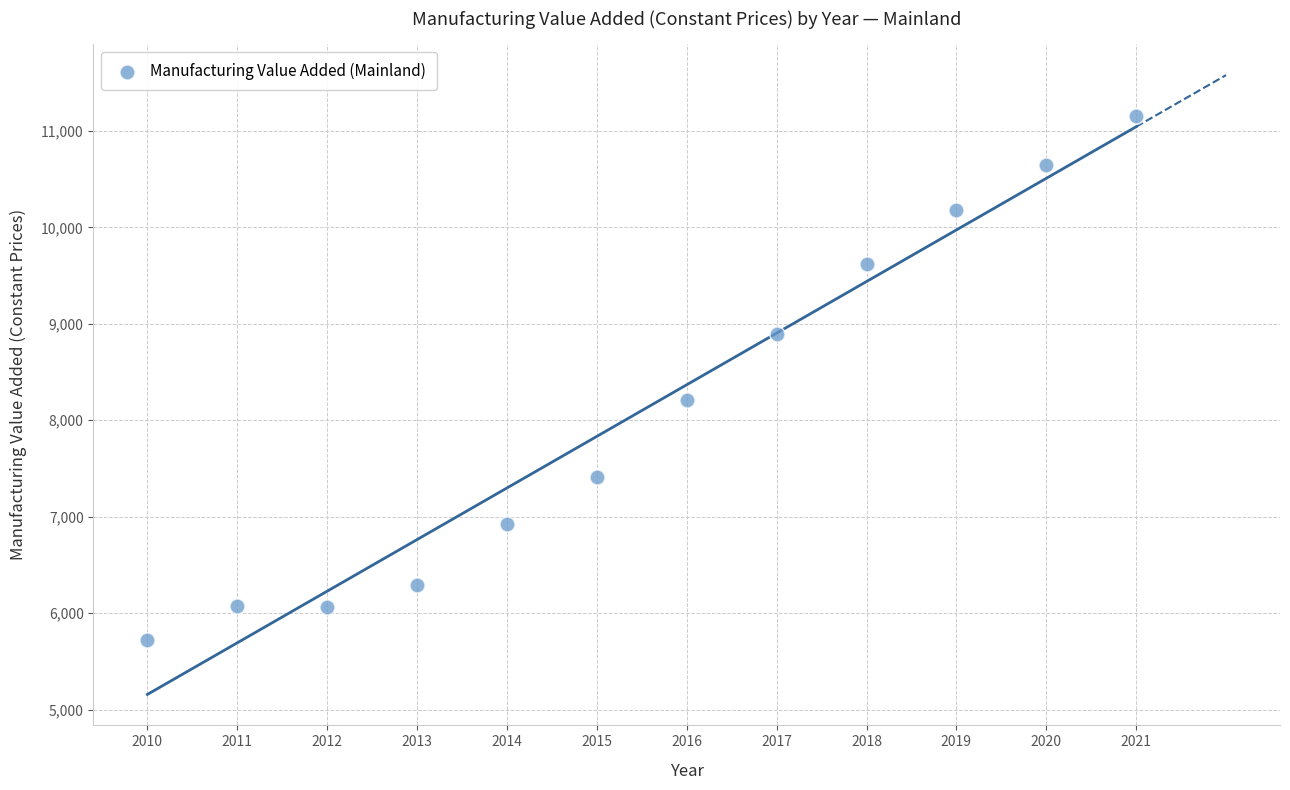

What Y value in the scatter plot is closest to 8440?

8213.4